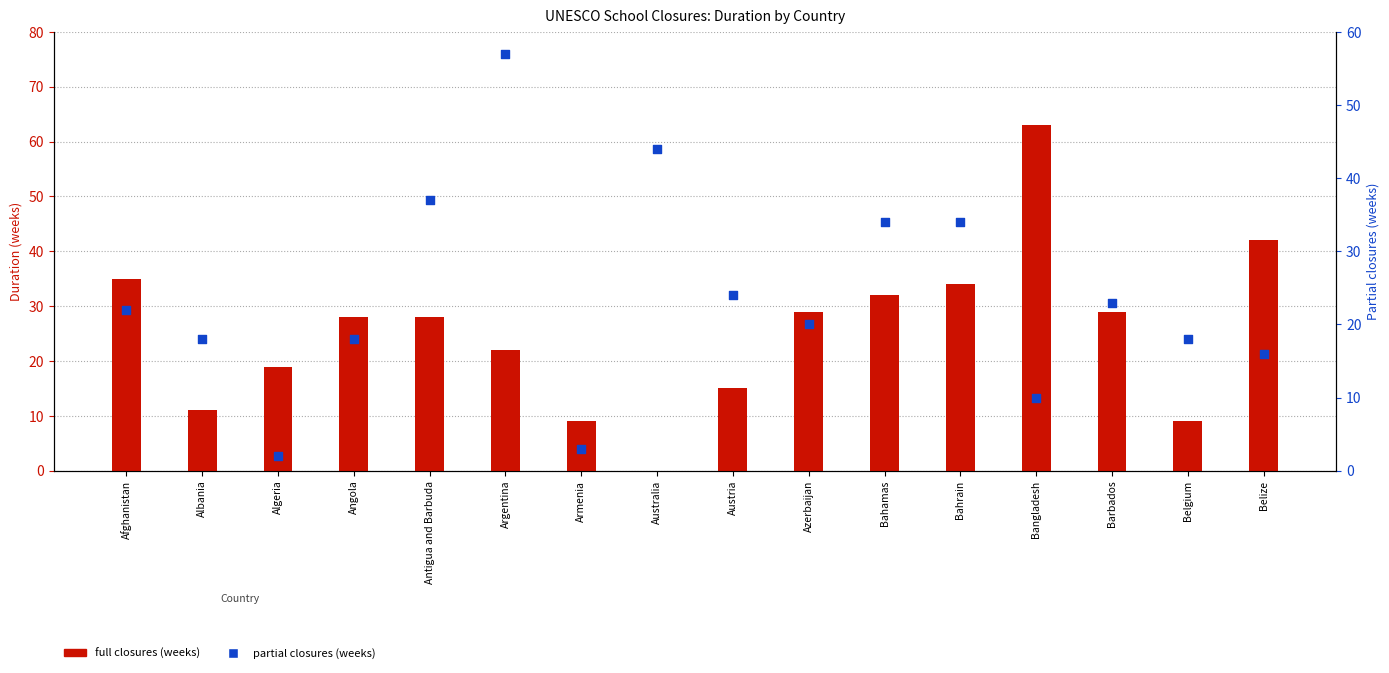

Is the value of Duration of FULL closures (weeks) at Argentina greater than the value of Duration of PARTIAL closures (weeks) at Belgium?

Yes